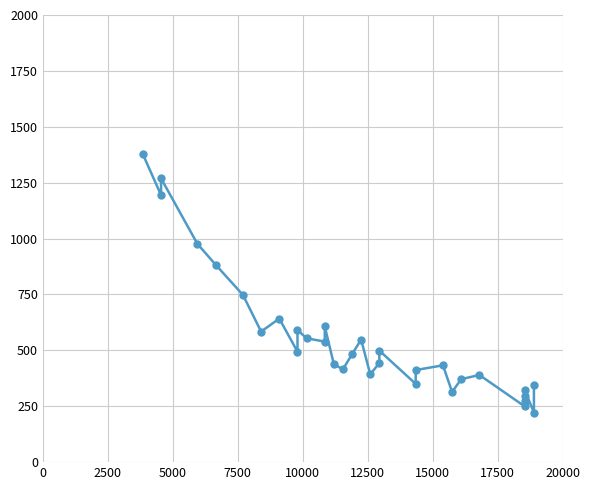

How many interior local valleys (lower than both neighbors) does the data have?

10